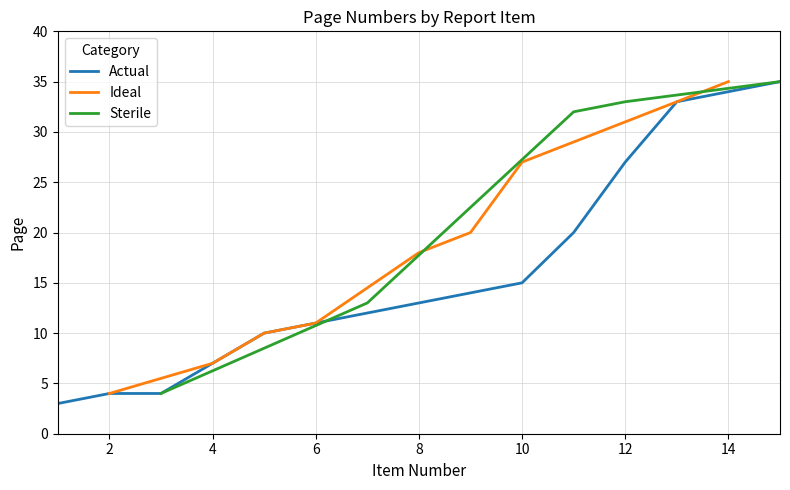

True or false: Actual has a value of 3 at 4.

False